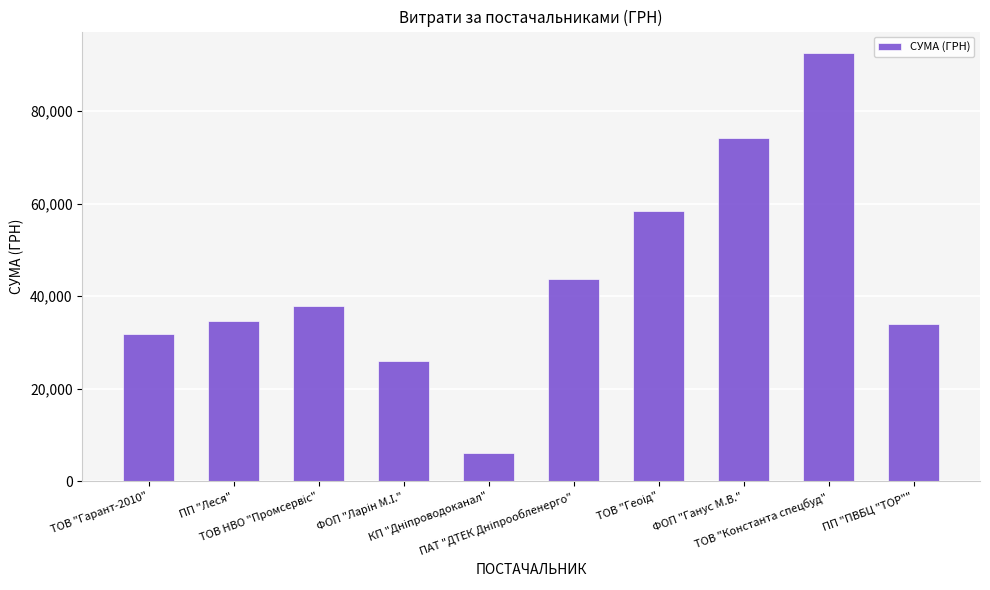

What is the smallest value displayed?

6245.5